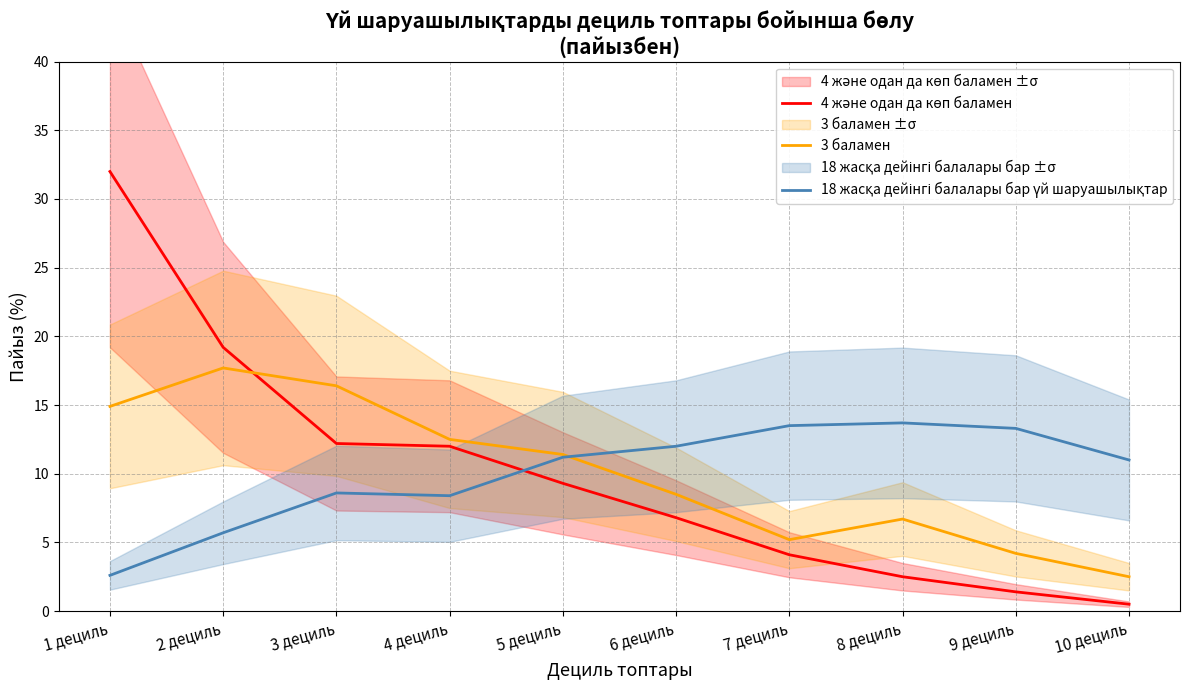

How many intersections are there between 18 жасқа дейінгі балалары бар үй шаруашылықтар and 4 және одан да көп баламен?

1